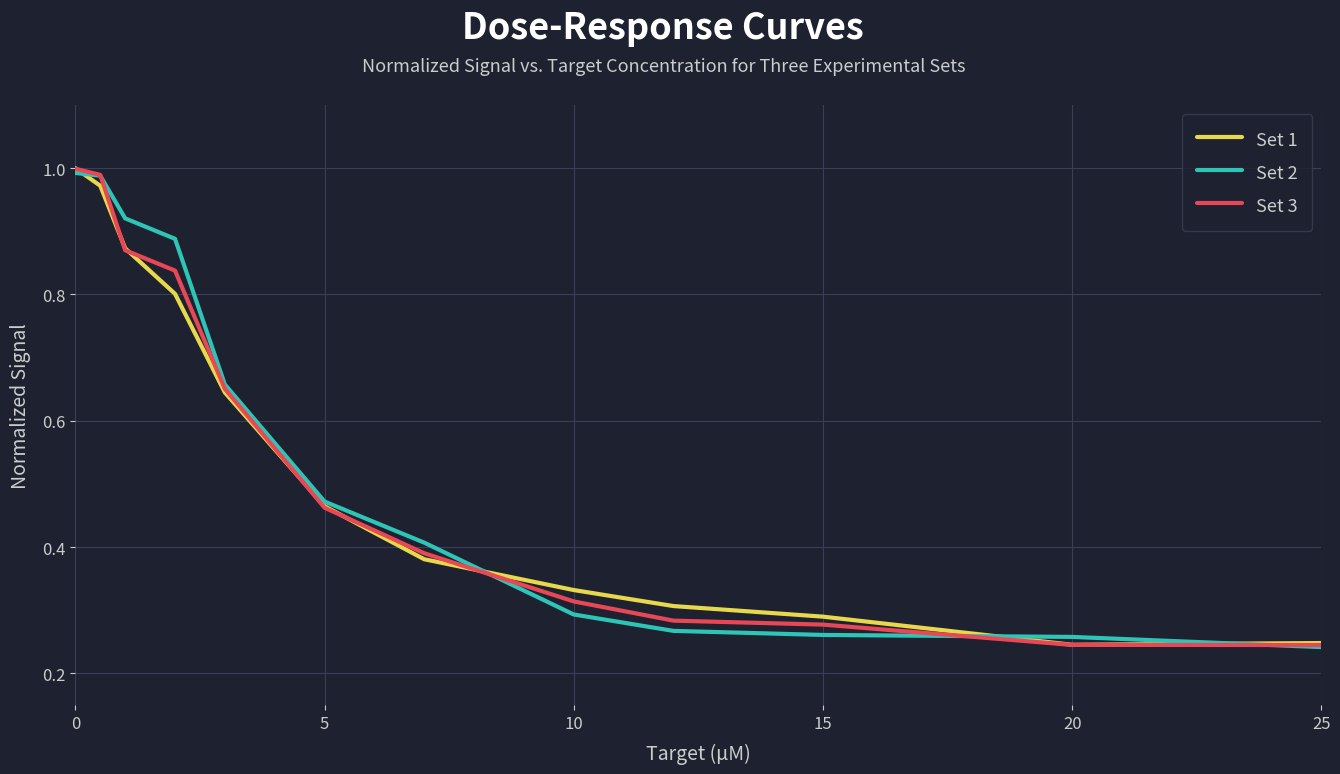

How many distinct data groups are displayed?

3